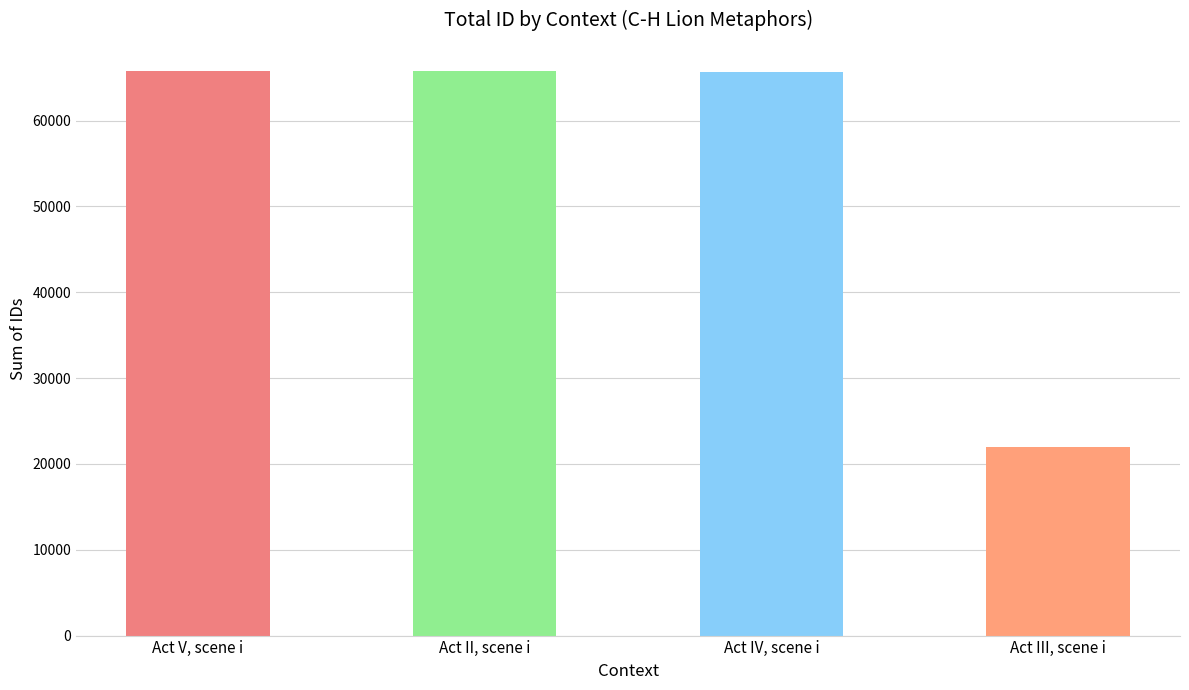

What is the value of the 4th bar from the left?

22016